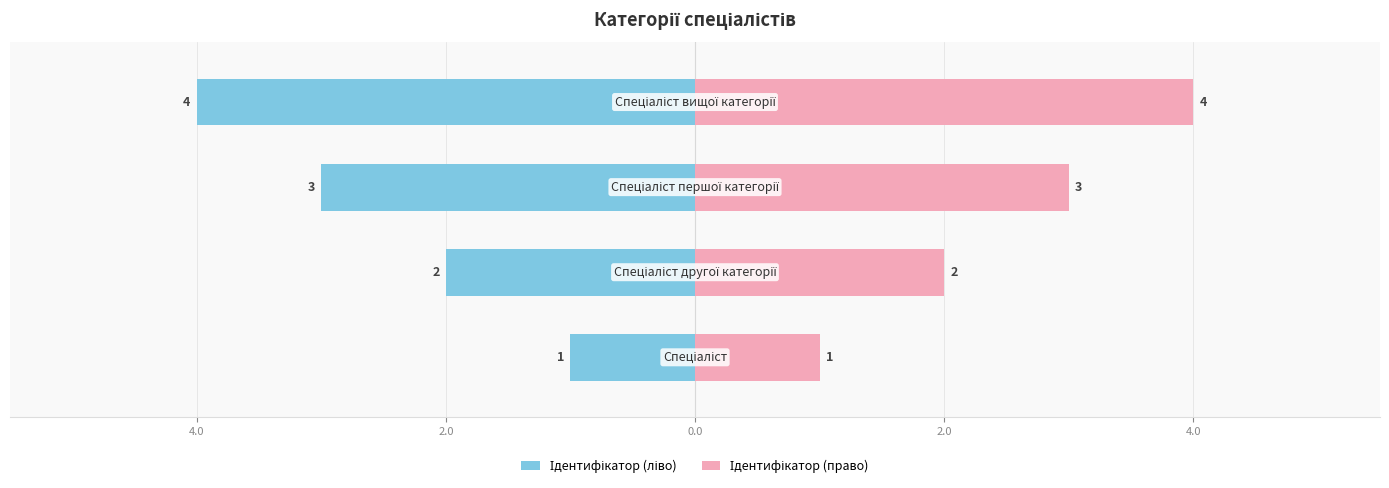

Does the chart contain stacked bars?

No